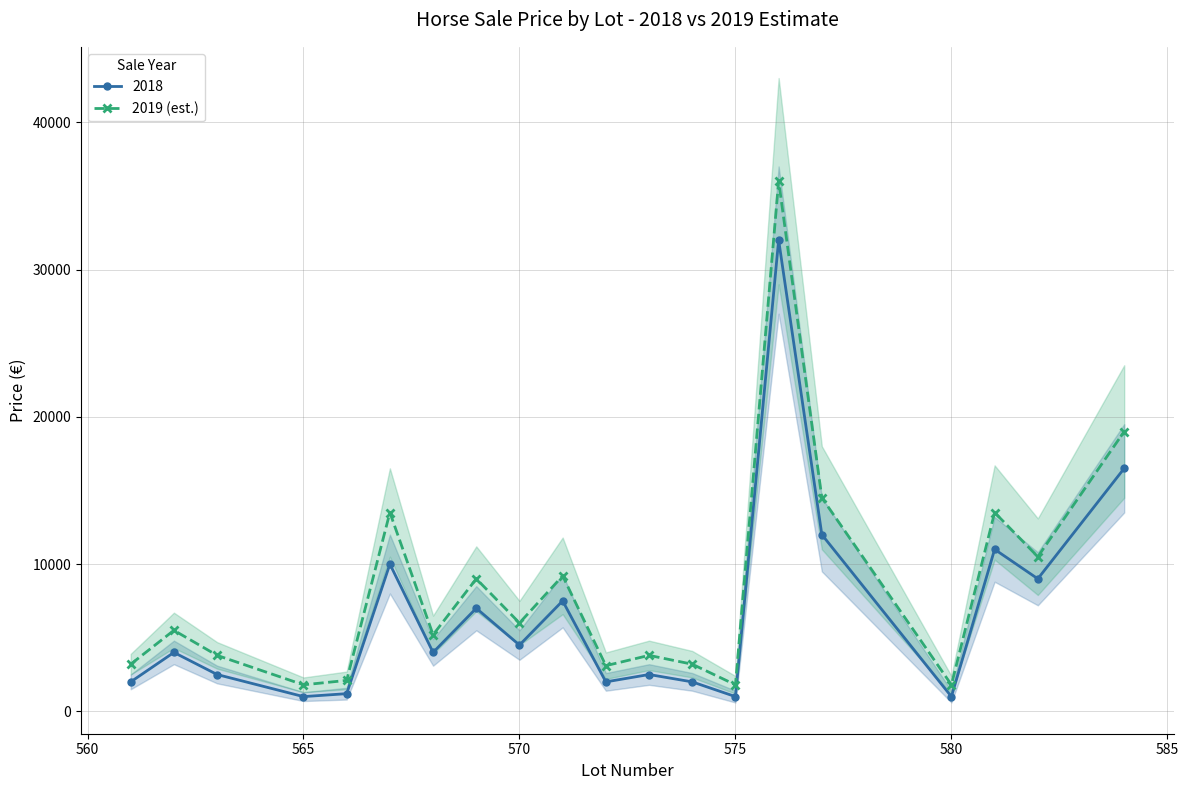

True or false: 2018 has more than 1 points higher than both neighbors.

True